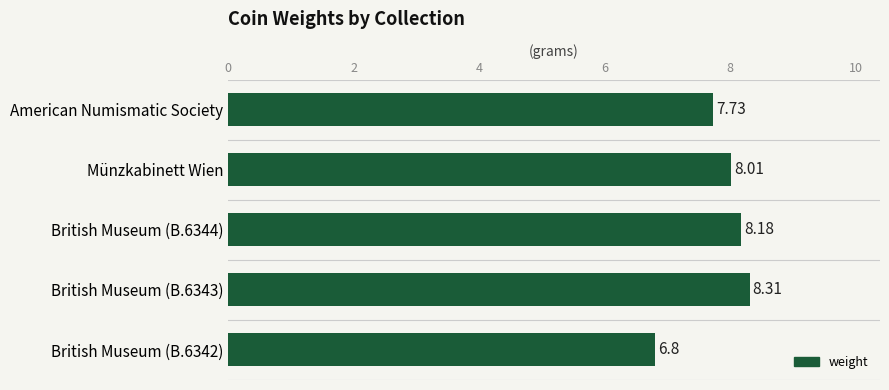

What is the average value?

7.8